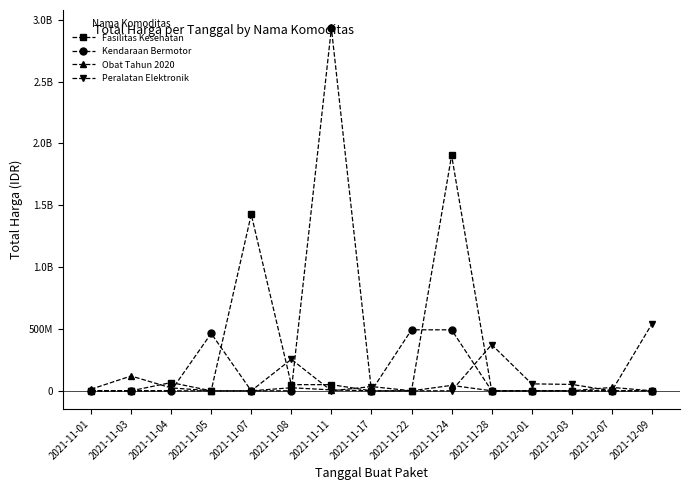

In Peralatan Elektronik, how many points are lower than both neighbors (excluding endpoints)?

2